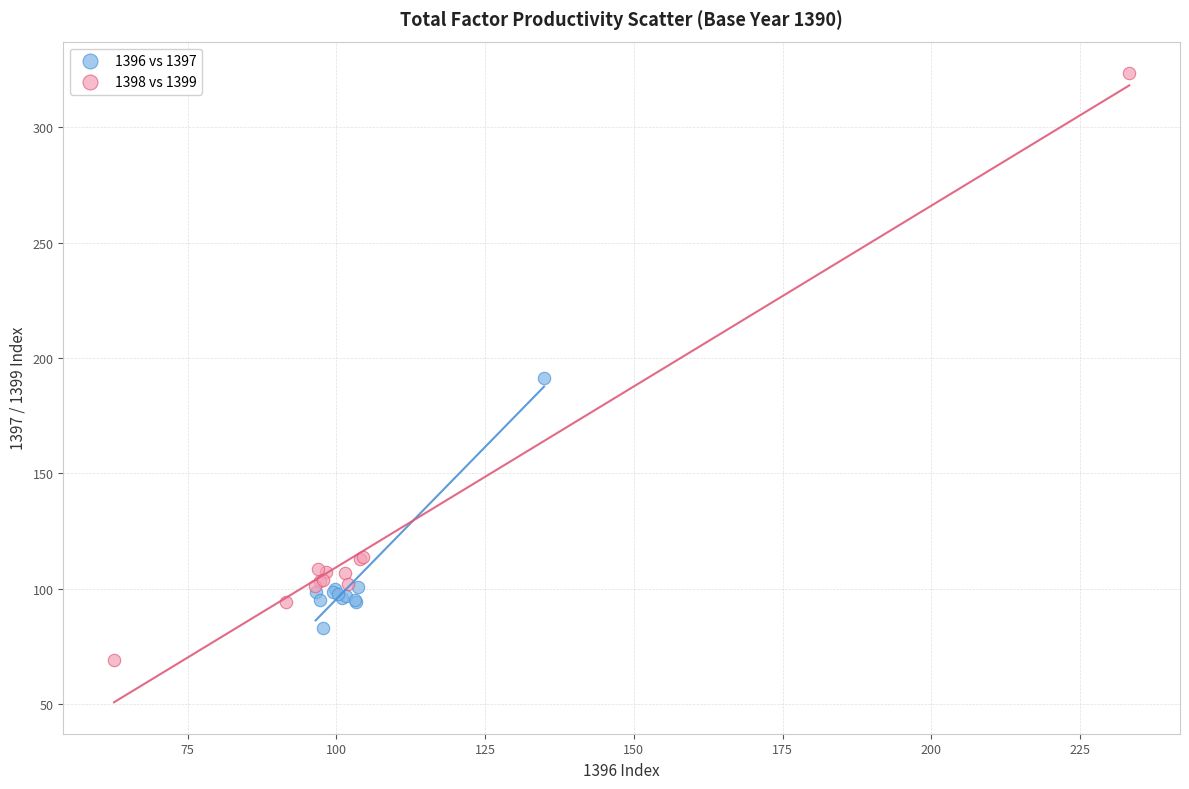

Which series has the largest Y range (max minus min)?

1398 vs 1399